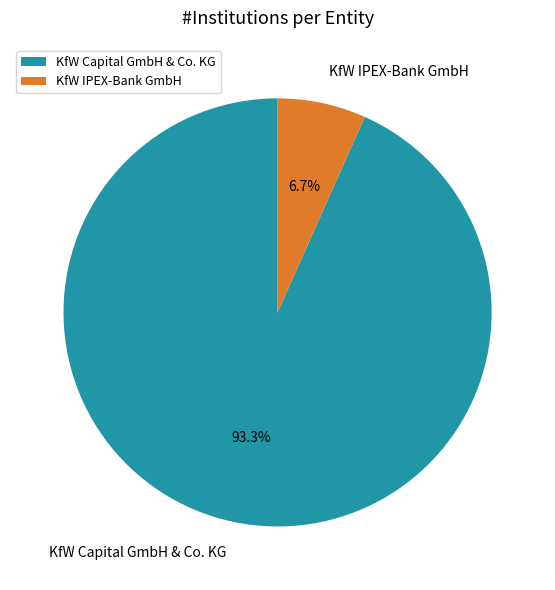

Combined, do KfW IPEX-Bank GmbH and KfW Capital GmbH & Co. KG account for over 50%?

Yes